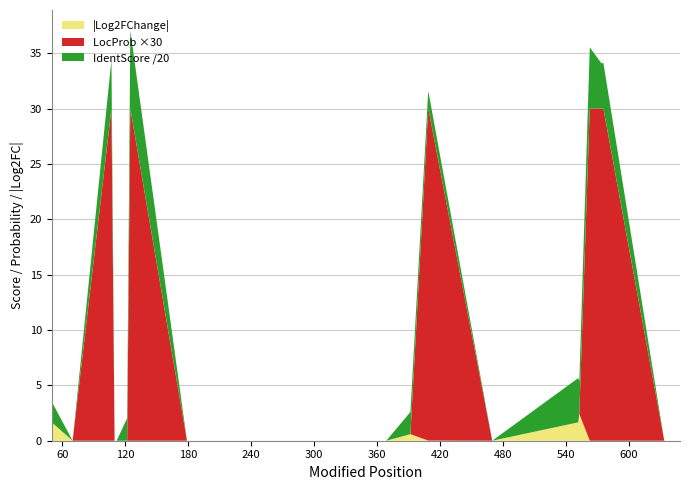

Reading left to right, what are all the values shown in this chart?

IdentScore: 50=63.0	51=35.7	70=0.0	107=88.1	110=0.0	112=0.0	122=41.0	125=141.0	179=0.0	317=0.0	369=0.0	392=40.0	409=32.0	470=0.0	552=80.0	553=59.0	563=110.5	574=82.1	576=82.1	634=0.0	649=0.0
LocProb: 50=0.0	51=0.0	70=0.0	107=1.0	110=0.0	112=0.0	122=0.0	125=1.0	179=0.0	317=0.0	369=0.0	392=0.0	409=1.0	470=0.0	552=0.0	553=0.0	563=1.0	574=1.0	576=1.0	634=0.0	649=0.0
Log2FChange_abs: 50=6.6	51=1.6	70=0.0	107=0.0	110=0.0	112=0.0	122=0.0	125=0.0	179=0.0	317=0.0	369=0.0	392=0.6	409=0.0	470=0.0	552=1.7	553=2.4	563=0.0	574=0.0	576=0.0	634=0.0	649=0.0